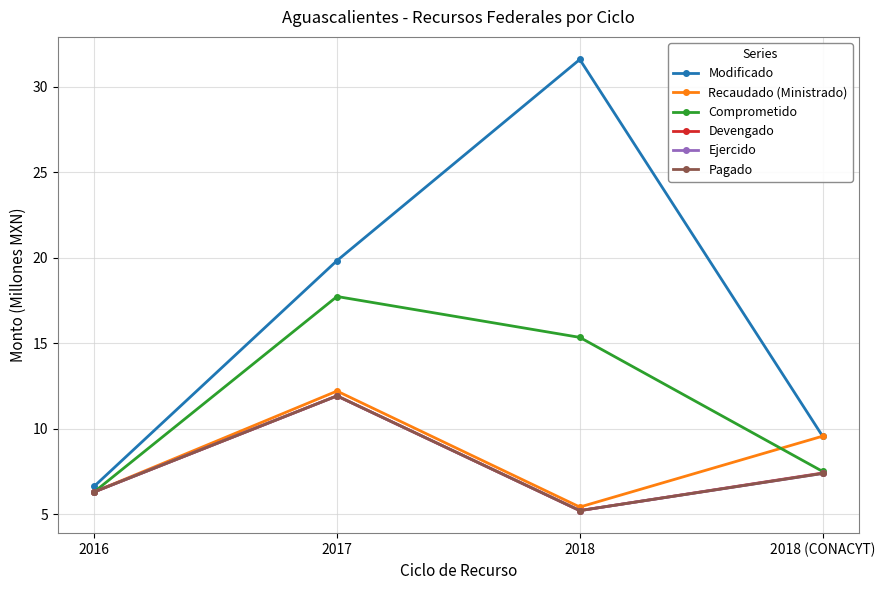

The Modificado series shows 33.8 at 2017. True or false?

False